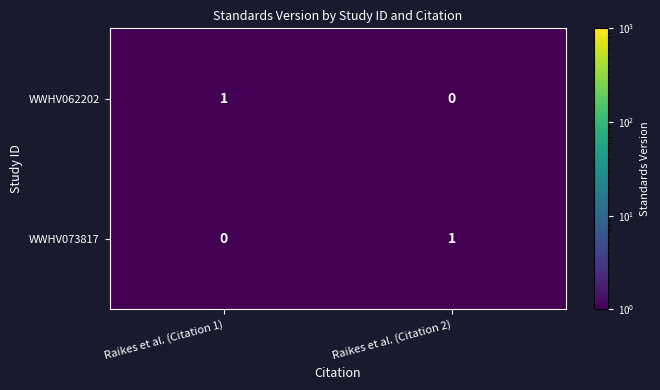

At which label is WWHV062202 closest to 0?

Raikes et al. (Citation 2)